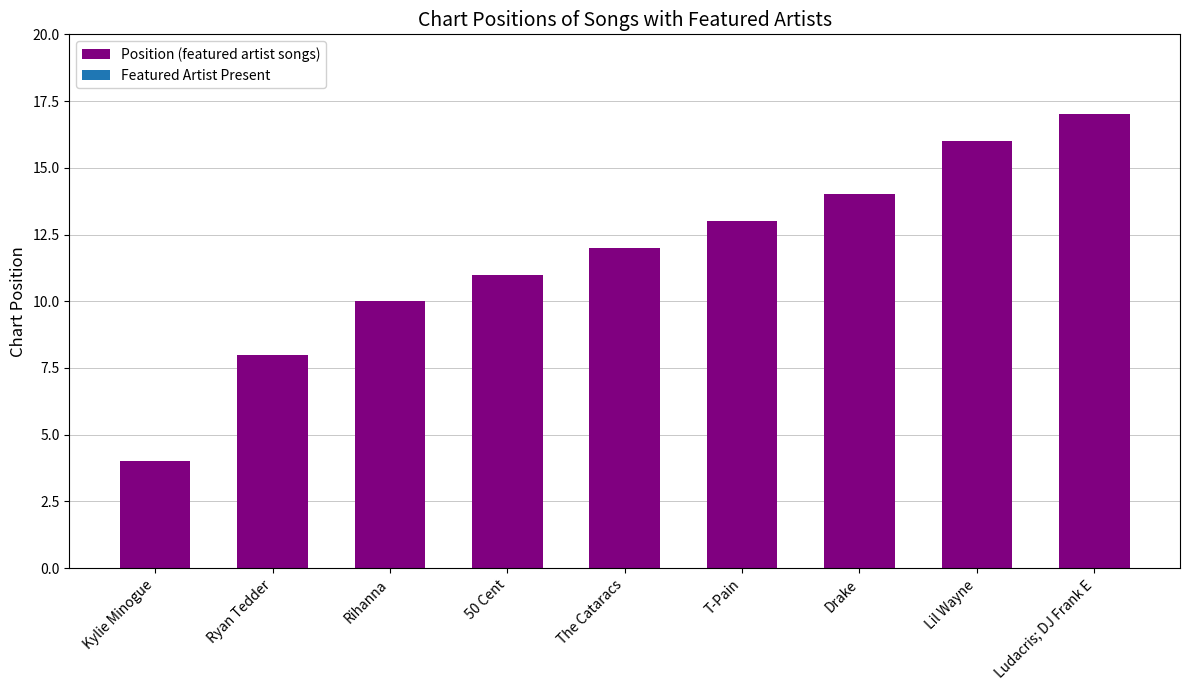

At which category does the chart reach its peak across all series?

Ludacris; DJ Frank E